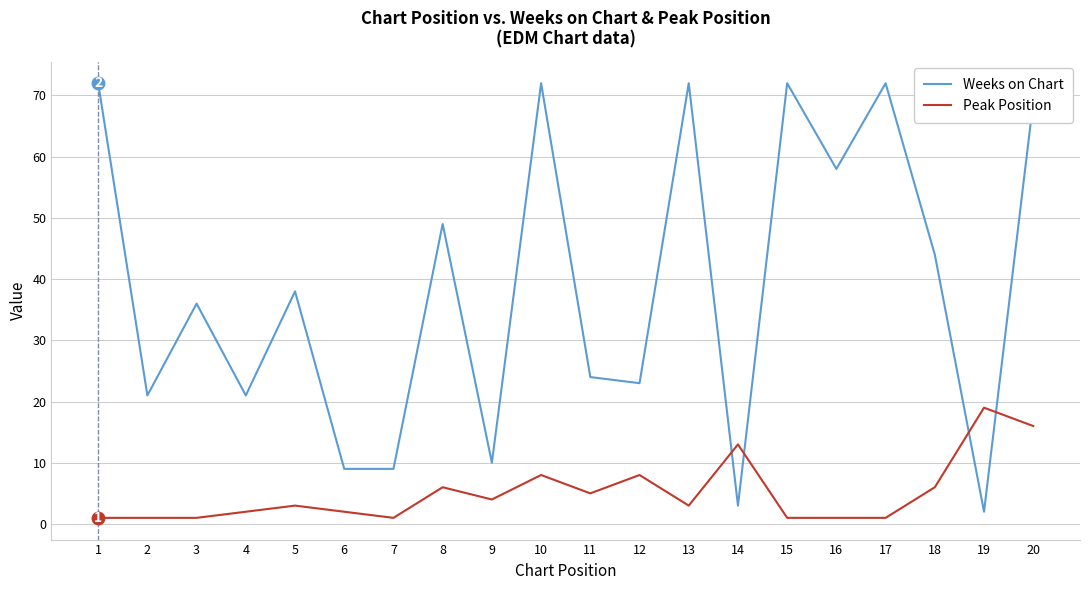

What is the greatest value displayed?

72